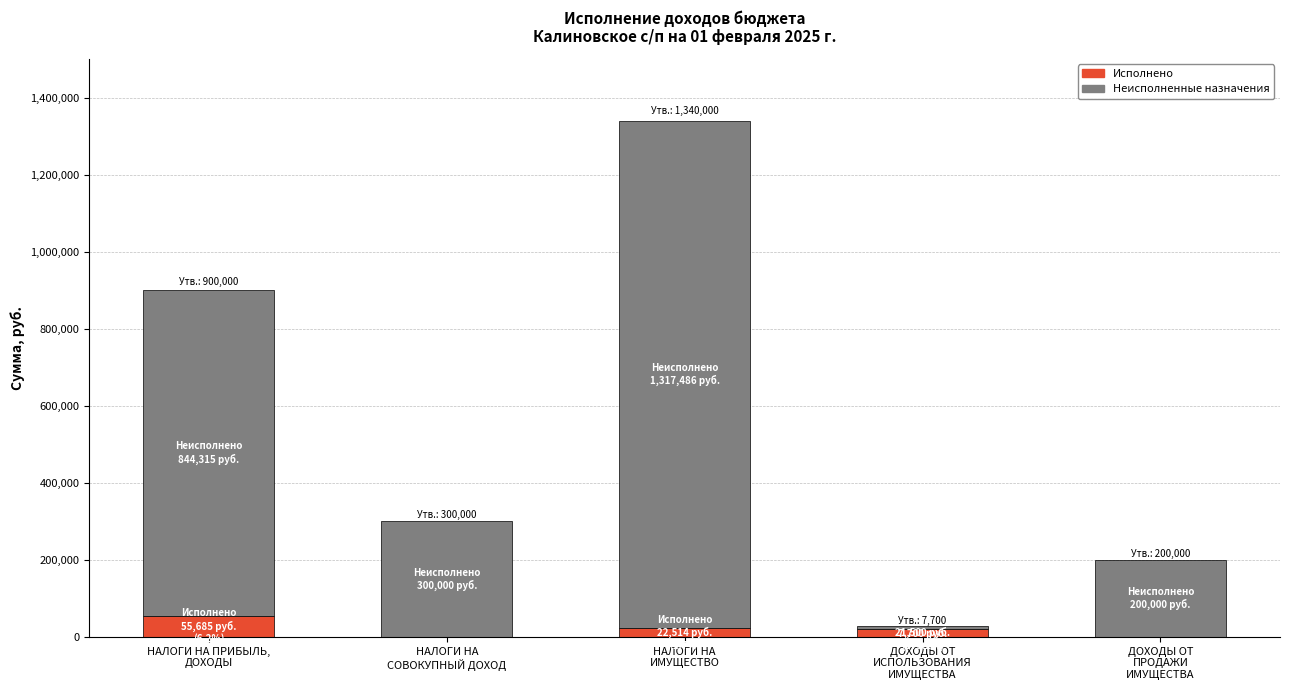

What is the highest value of the Исполнено series?

55684.7